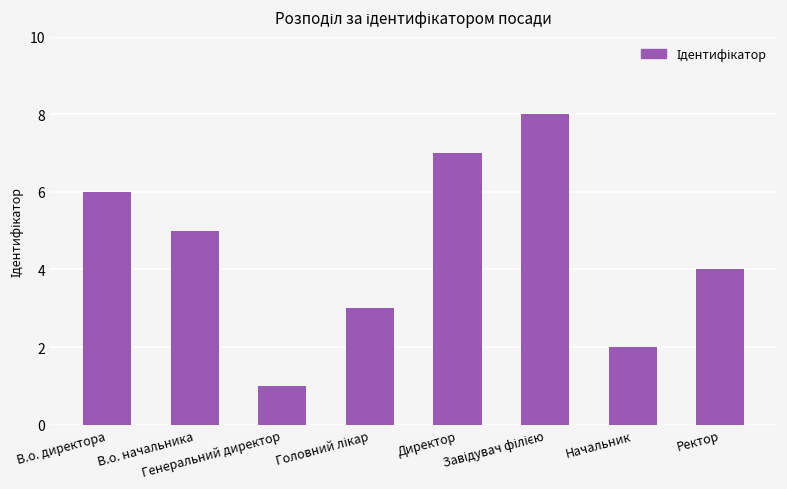

What is the sum of all values?

36